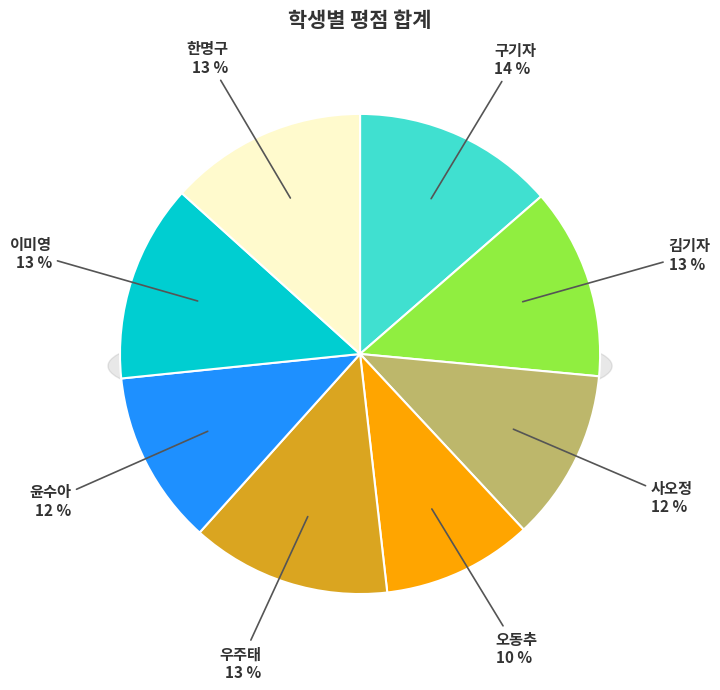

To the nearest percent, what percentage of the pie is 이미영?

13%